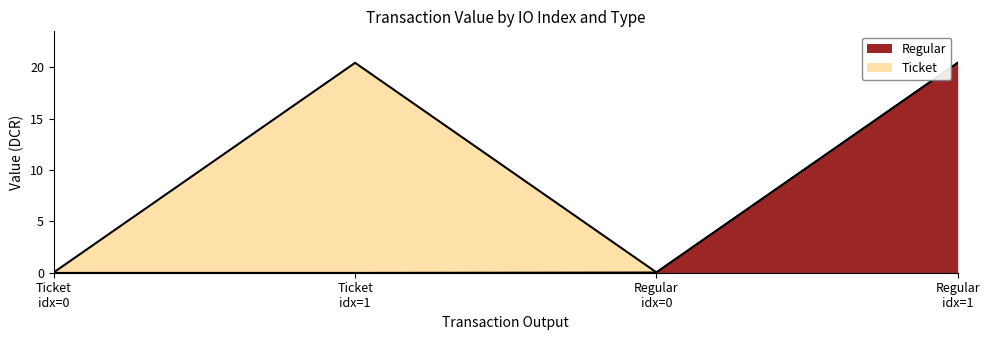

At which category does the data reach its first local peak?

Ticket idx=1